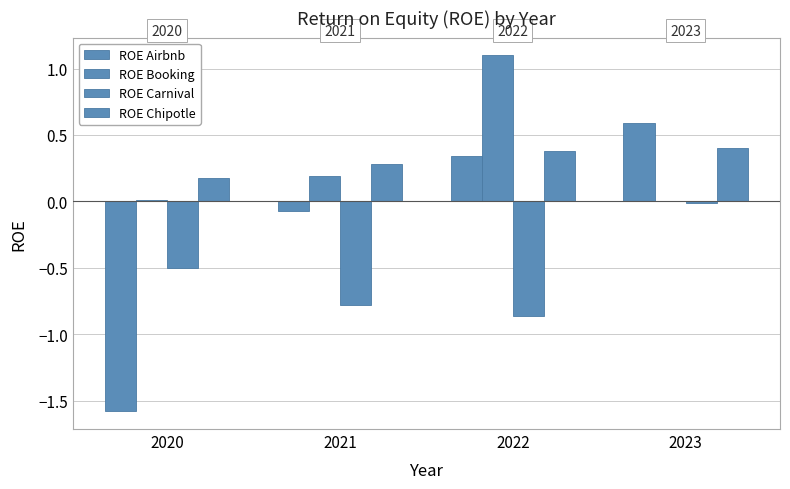

True or false: ROE Airbnb has a value of -2.6 at 2020.

False